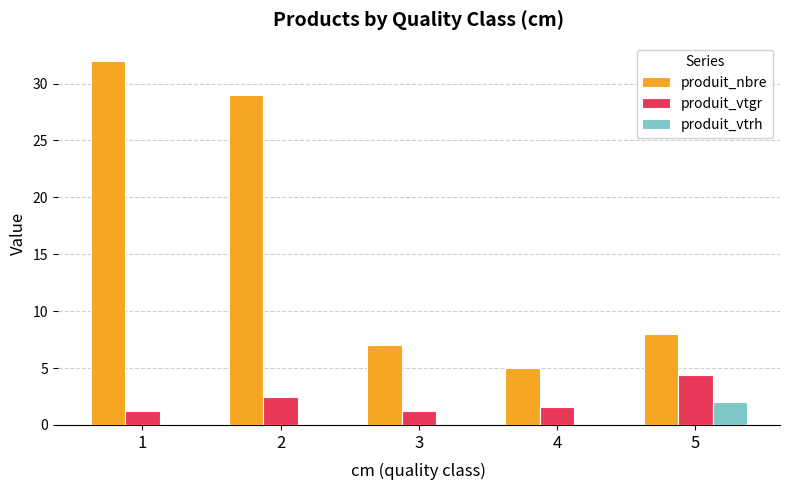

What is the total value across all series at 1?

33.2